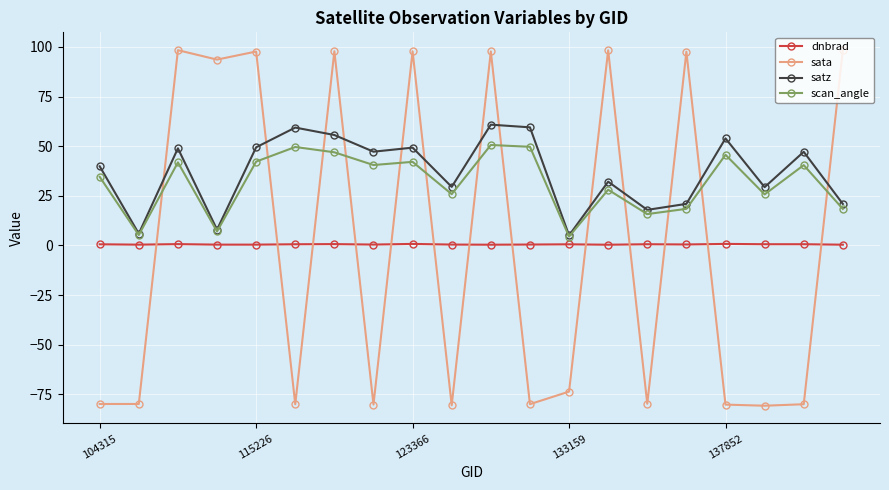

How many values in sata are above zero?

9